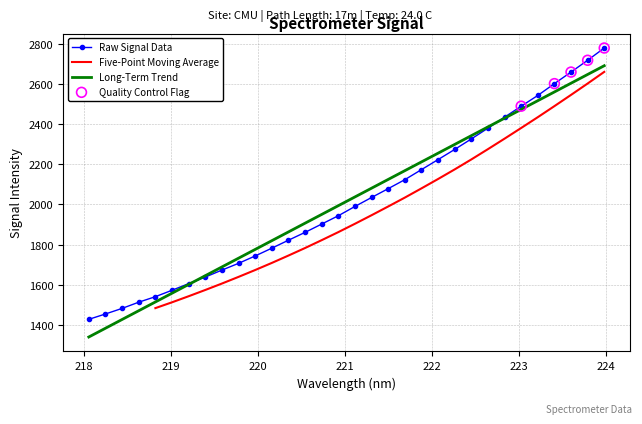

What is the maximum value for Raw Signal Data?

2779.7